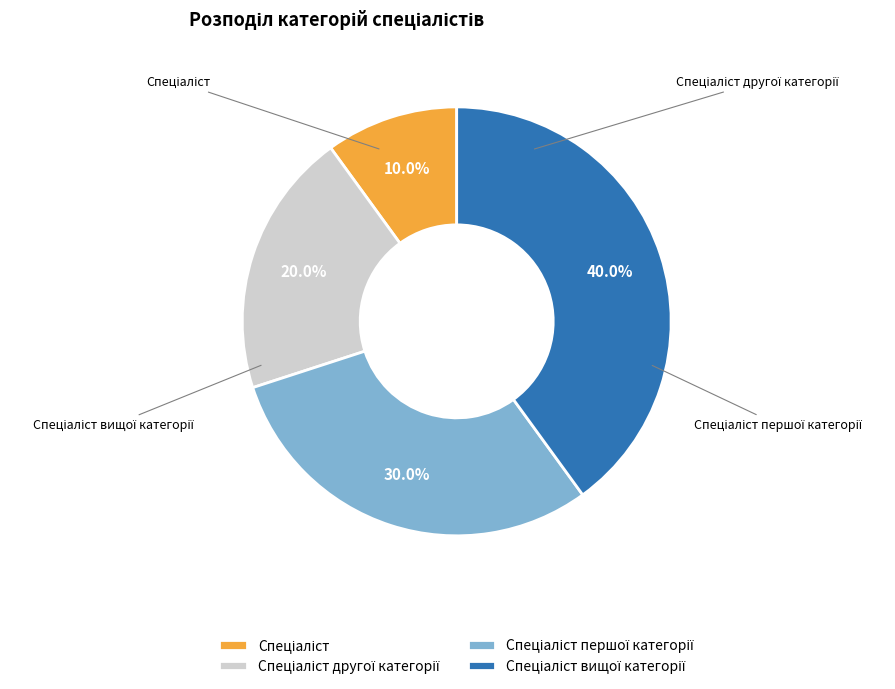

Count the number of slices in the pie.

4